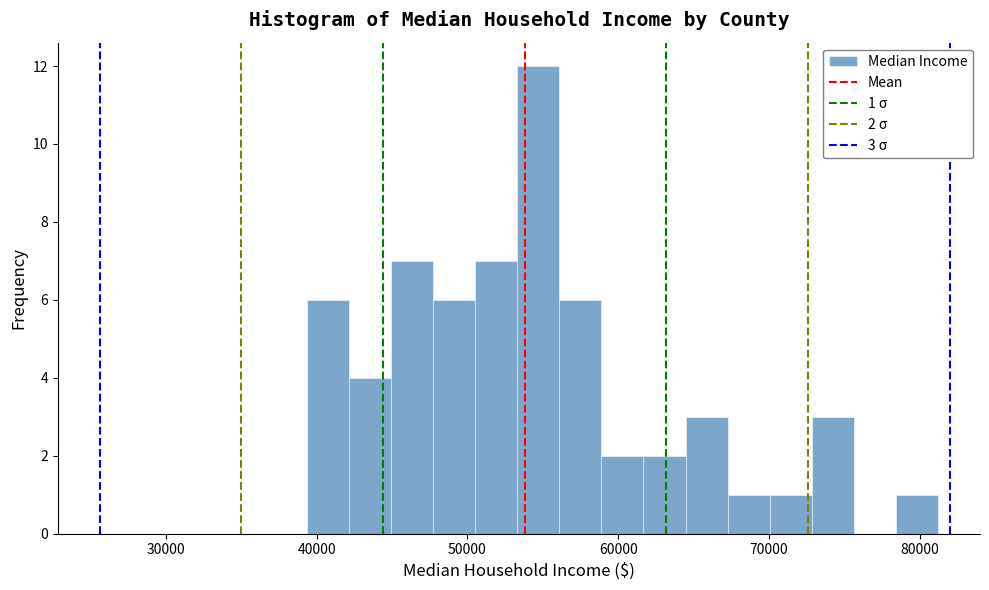

Read against the x-axis, roughly where is the centre of the tallest bar?

55000